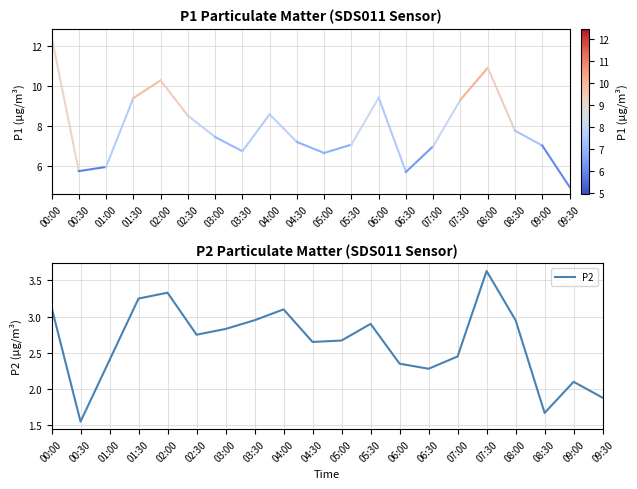

The value at 05:00 is 4.0. True or false?

False